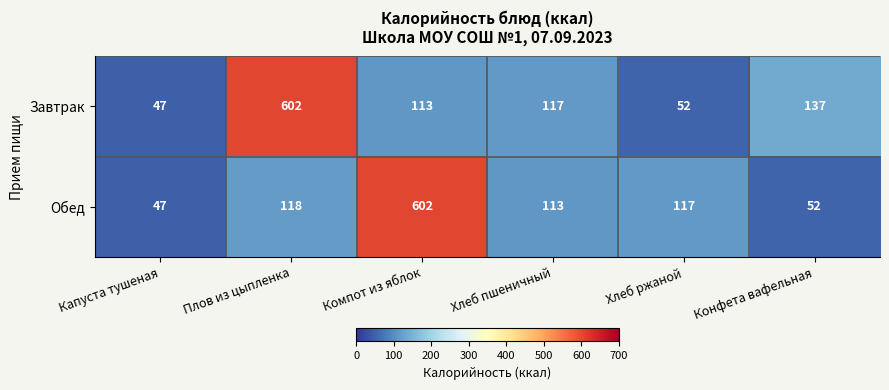

What is the spread (max minus min) of values at Хлеб пшеничный?

4